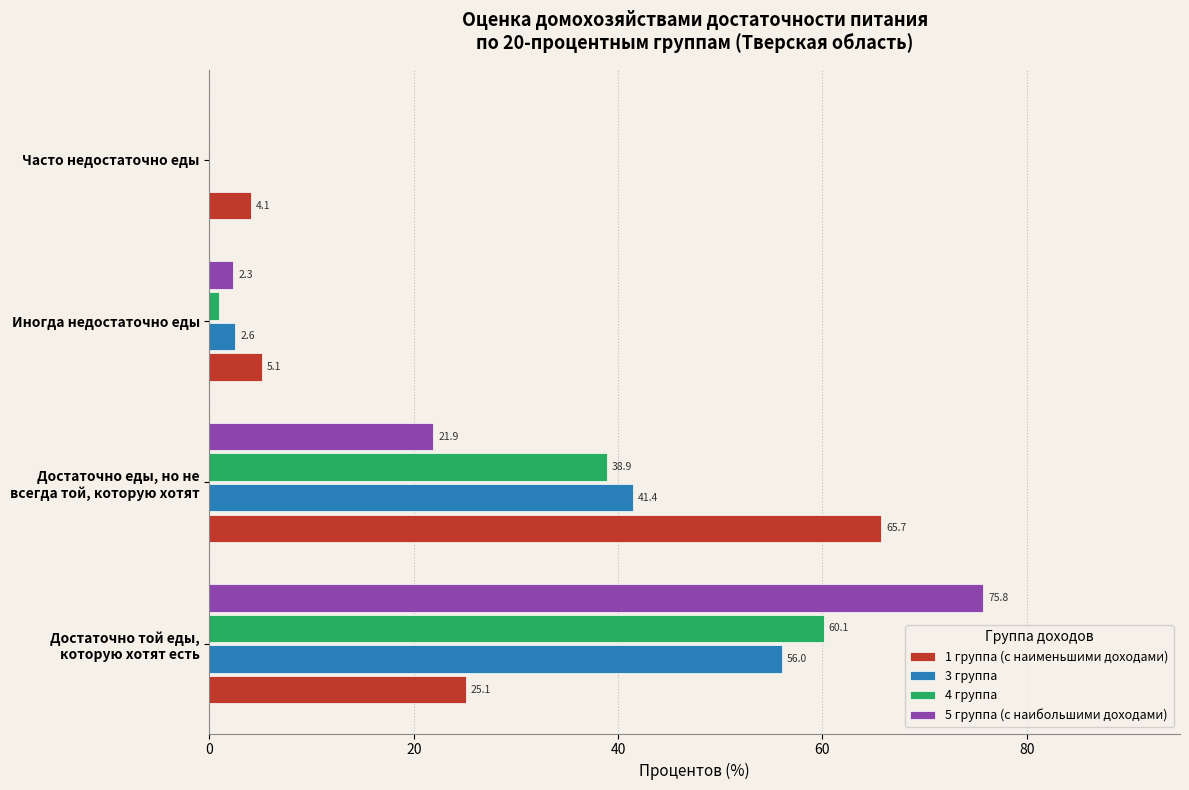

What is the maximum value shown in the chart?

75.8